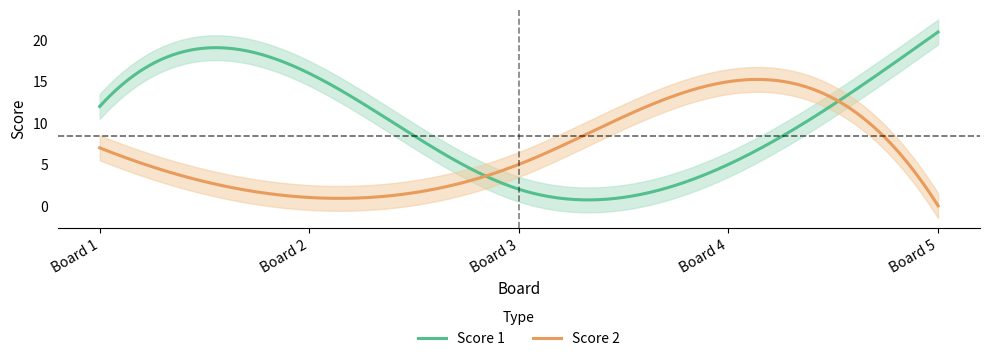

What are all the series names shown in the legend?

Score 1, Score 2